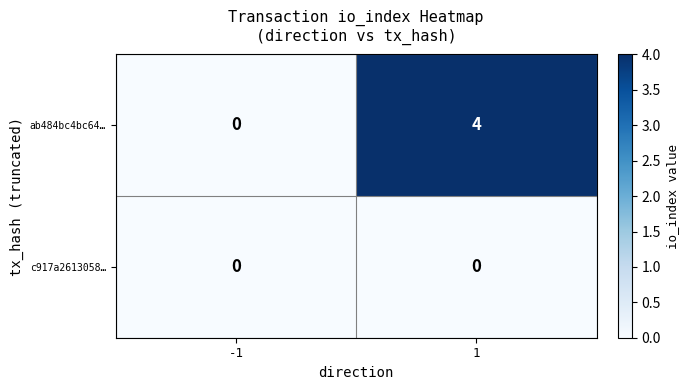

What is the approximate value of ab484bc4bc64… at 1?

4